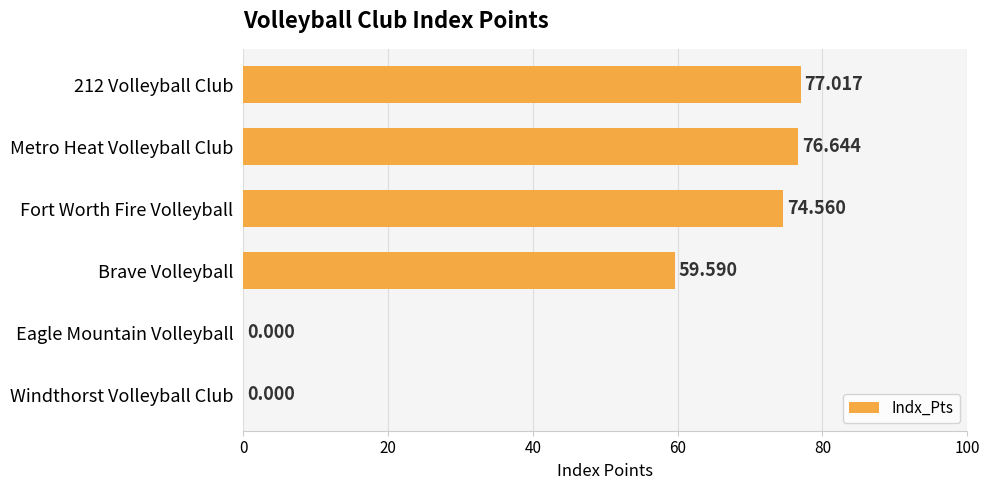

Count the number of categories in the chart.

6